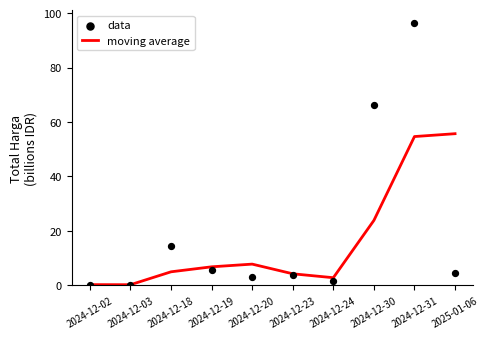

Which series has the largest Y range (max minus min)?

data